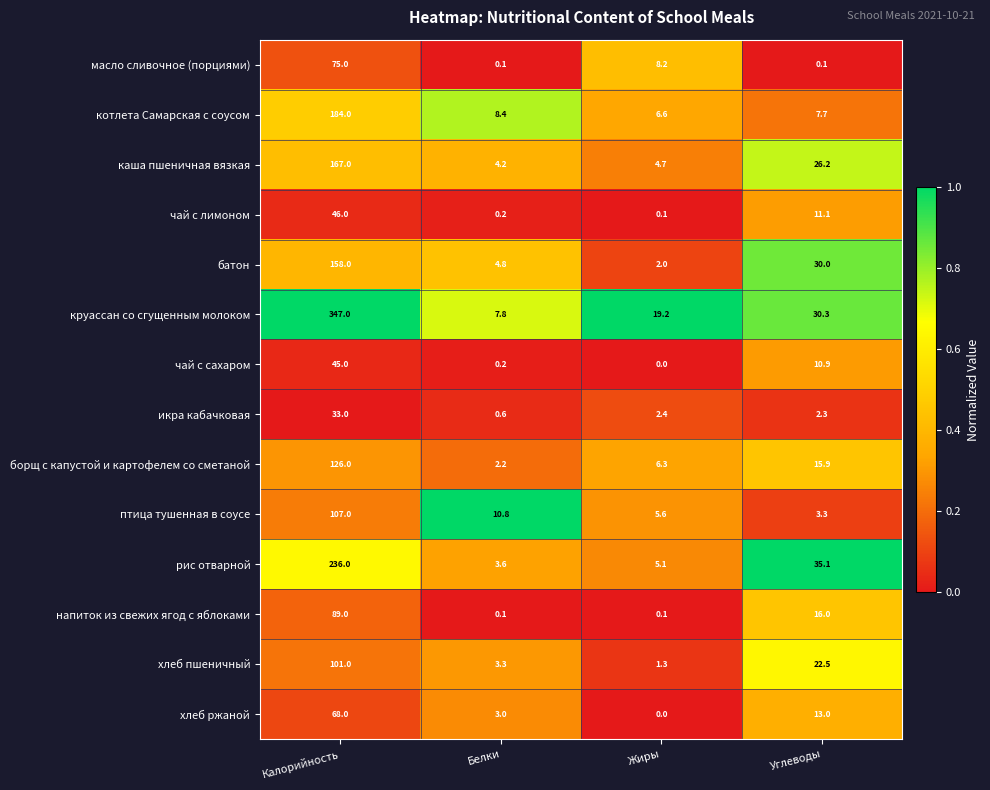

Which series has the largest total across all categories?

круассан со сгущенным молоком